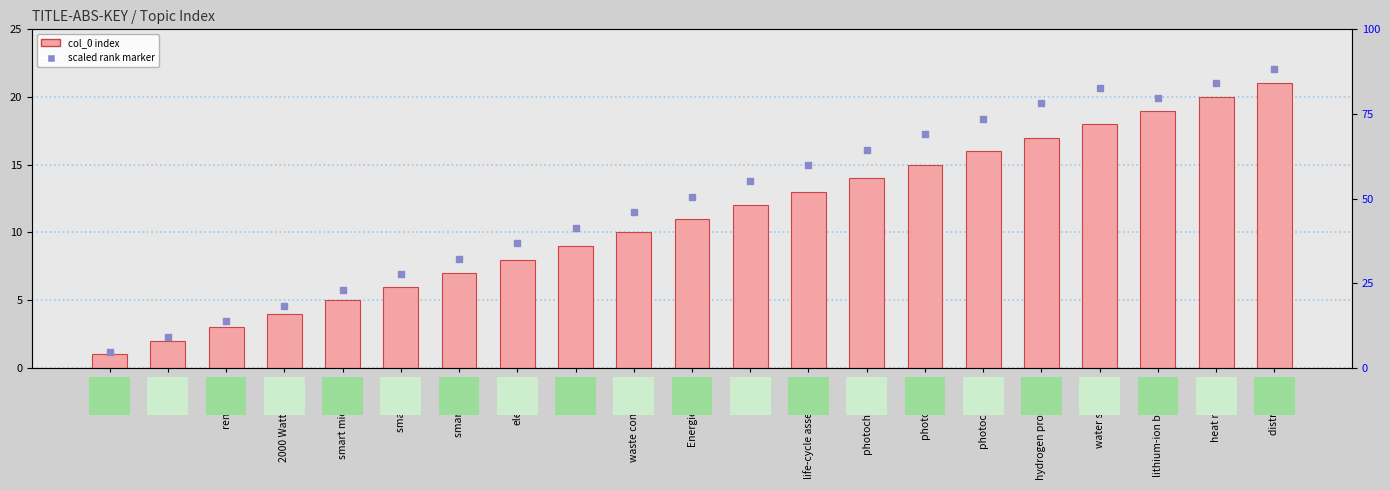

Which series has the largest total across all categories?

scaled rank marker